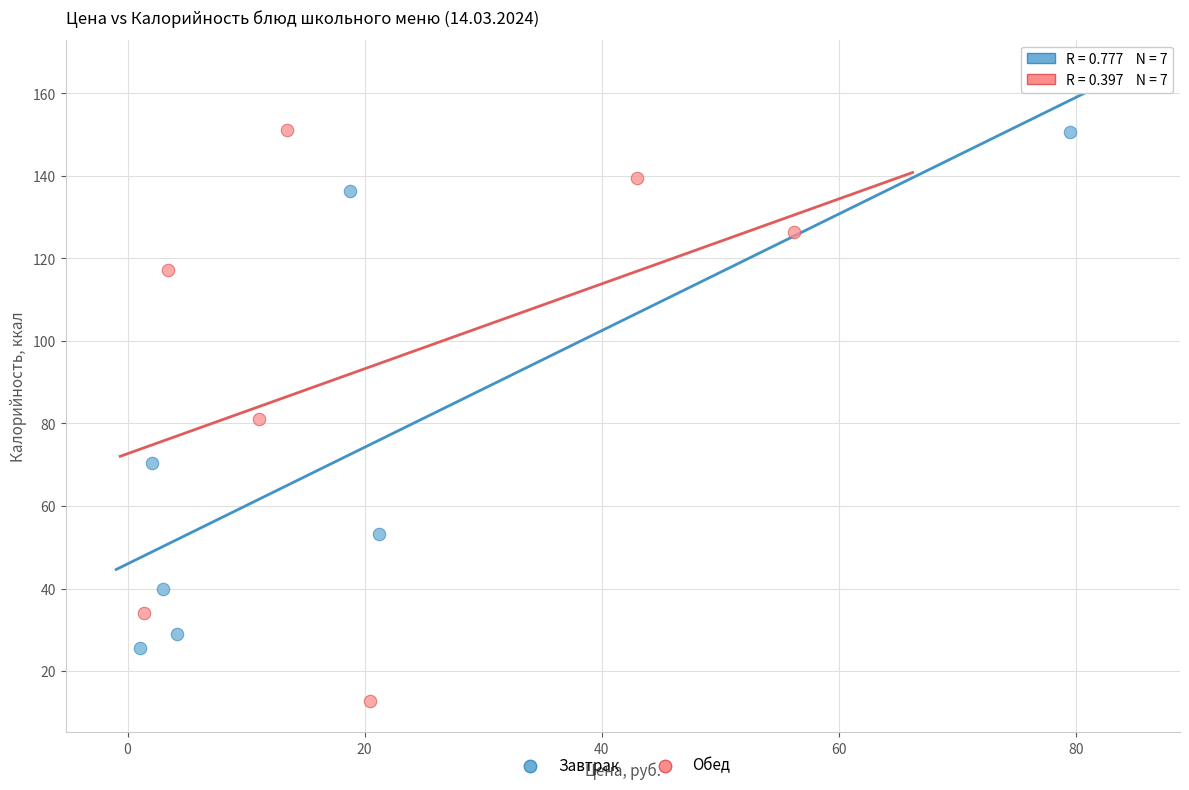

Which series has the largest Y range (max minus min)?

Обед